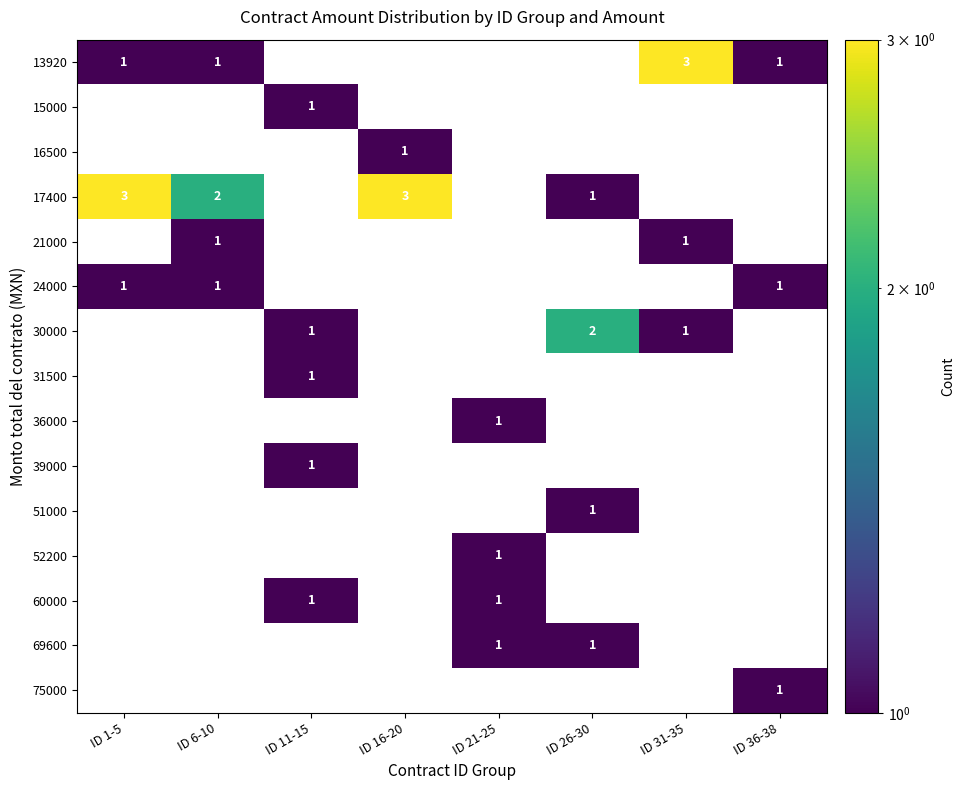

The 13920 series shows 0 at ID 1-5. True or false?

False